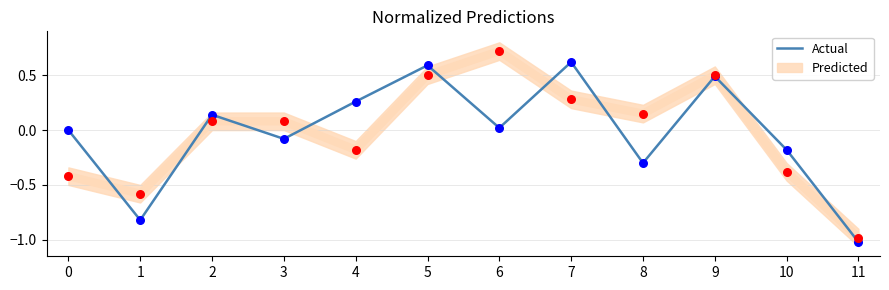

What is the change in value from 5 to 11?

-1.6